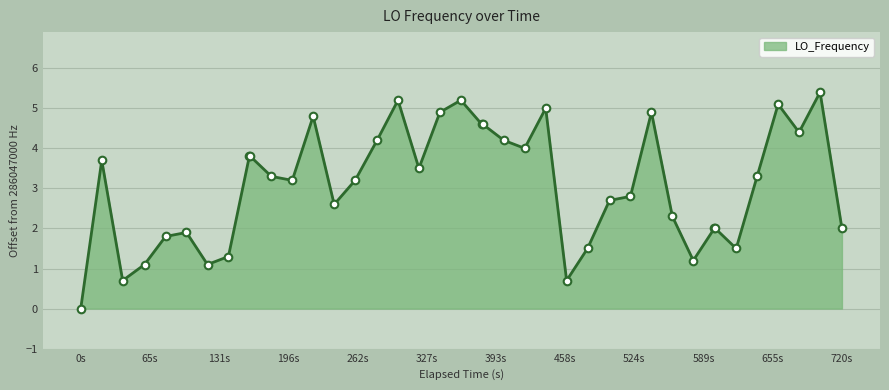

What is the difference between the maximum and minimum values?

5.4